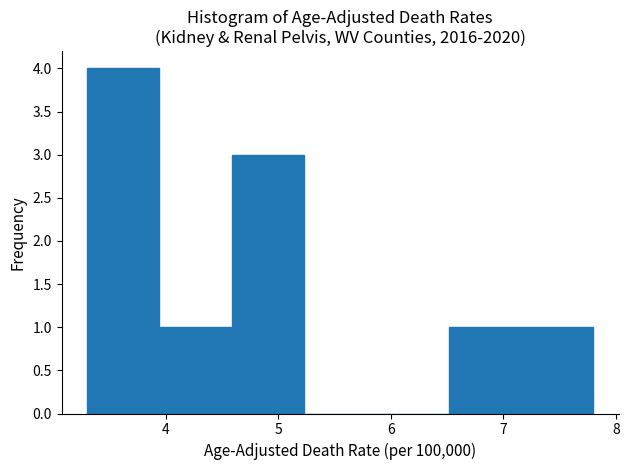

Reading left to right, list every bar in this chart as the range it spans on the x-axis followed by its height. Neither the bar edges nor the heights are printed on the chart, so give them approximately, as read against the axes.

3.3 to 3.9: 4
3.9 to 4.6: 1
4.6 to 5.2: 3
5.2 to 5.9: 0
5.9 to 6.5: 0
6.5 to 7.2: 1
7.2 to 7.8: 1